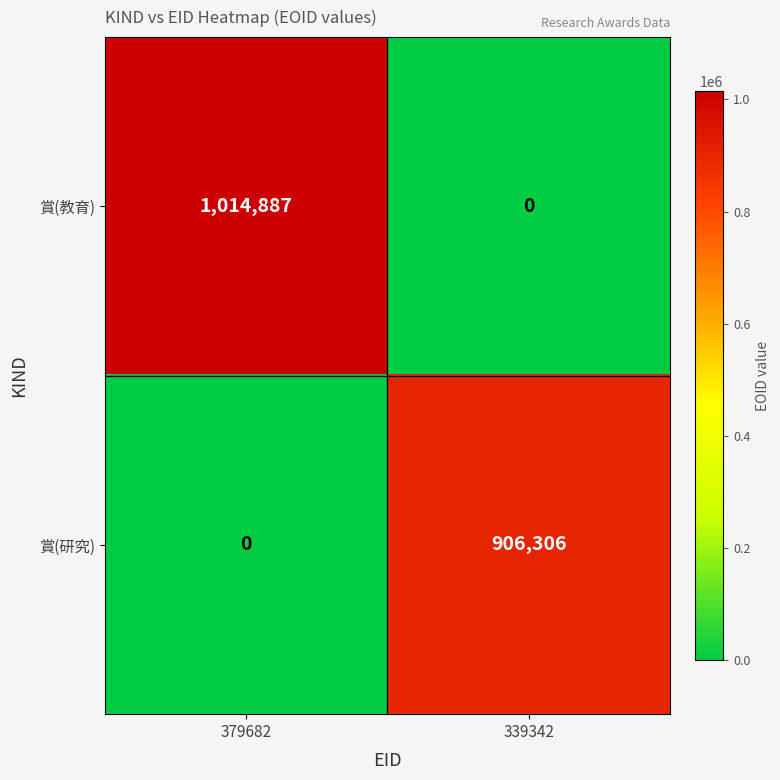

True or false: 賞(教育) has a value of 1014887 at 379682.

True